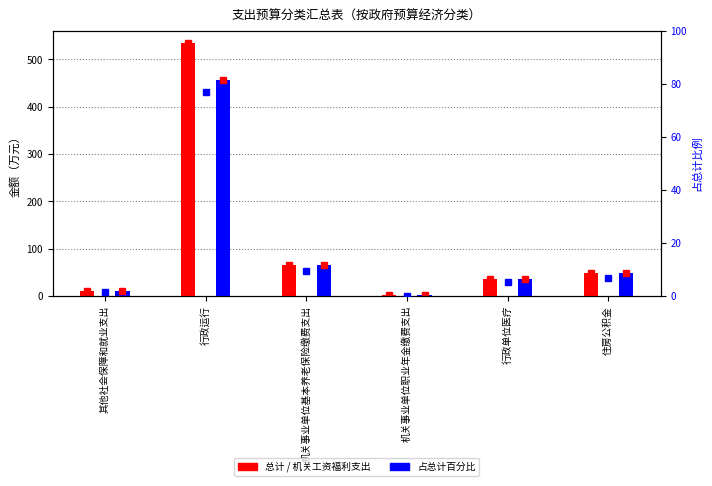

Which series has the largest range (max minus min)?

总计标记